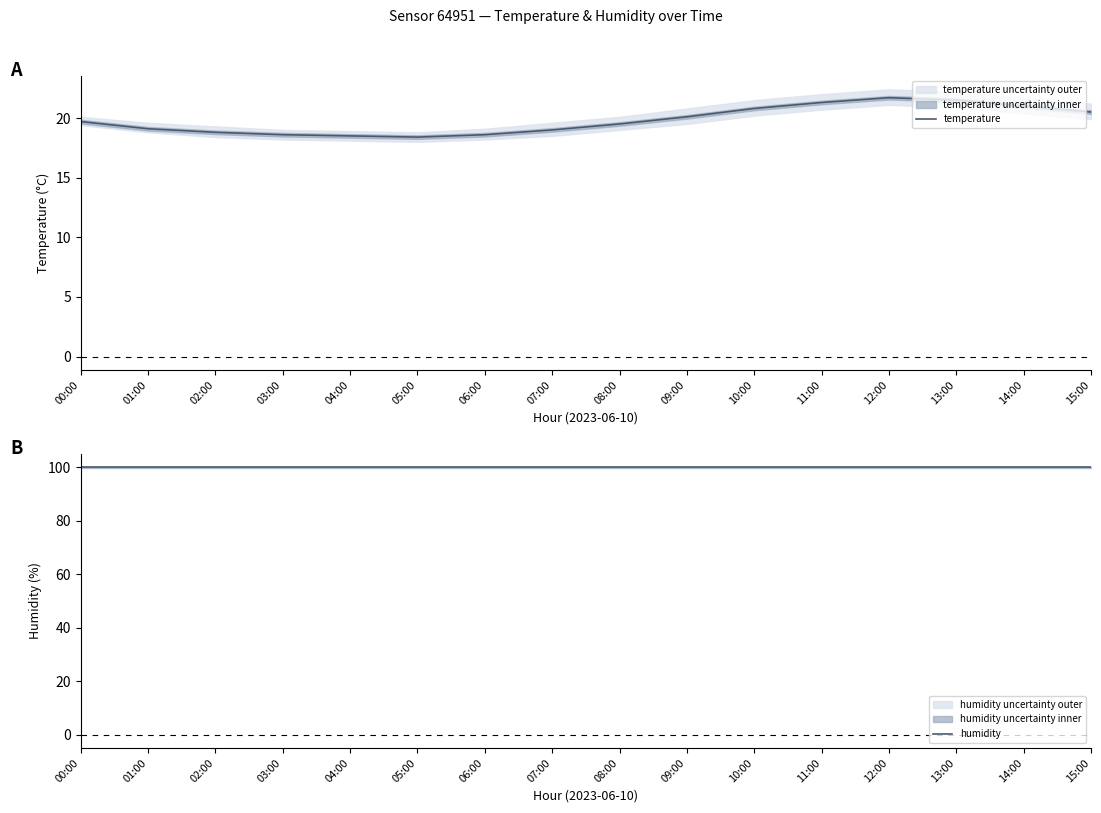

What position from the right is 09:00?

7